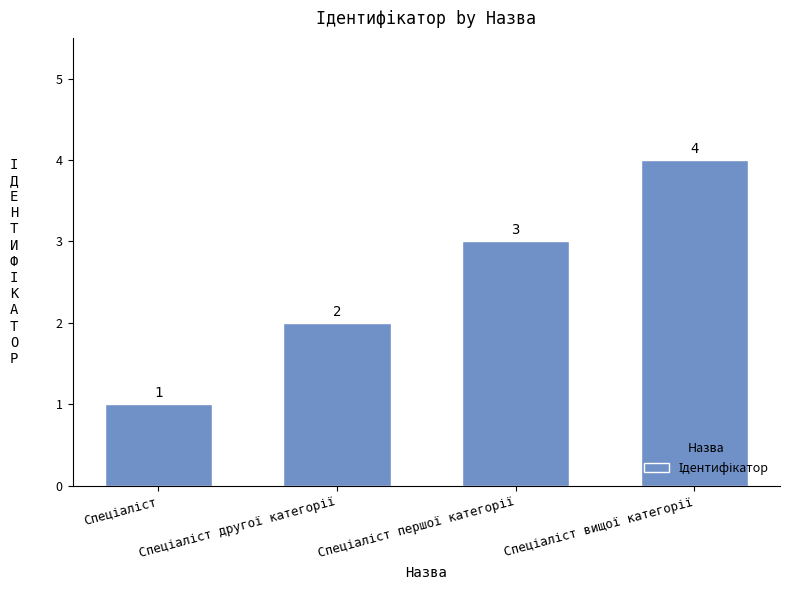

What is the difference between the maximum and minimum values?

3